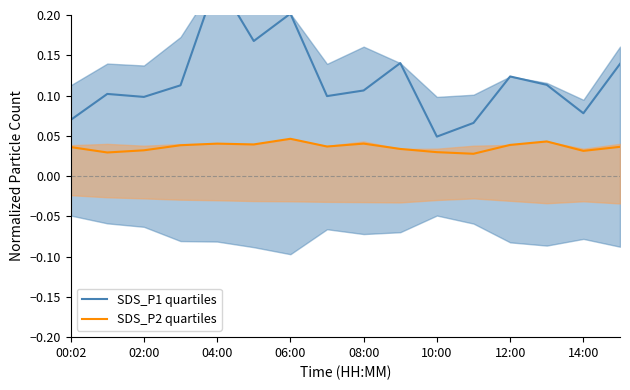

List the series in order of their peak value, lowest first.

SDS_P2 quartiles, SDS_P1 quartiles